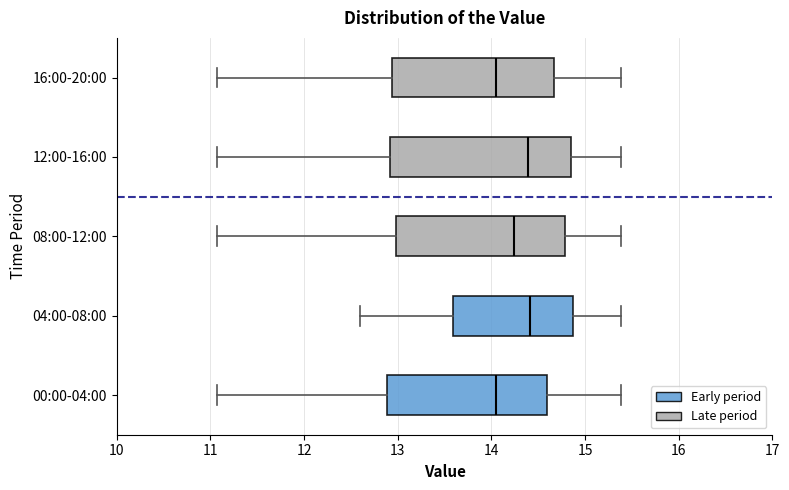

Reading bottom to top, transcribe this box plot: for each box, give where its median line is, the range the box spans, and where its two whiskers end, as read against the x-axis. The values are not printed on the chart, so give them approximately, as read against the axis.

00:00-04:00: median 14.1, box 12.9 to 14.6, whiskers 11.1 to 15.4
04:00-08:00: median 14.4, box 13.6 to 14.9, whiskers 12.6 to 15.4
08:00-12:00: median 14.2, box 13.0 to 14.8, whiskers 11.1 to 15.4
12:00-16:00: median 14.4, box 12.9 to 14.9, whiskers 11.1 to 15.4
16:00-20:00: median 14.1, box 12.9 to 14.7, whiskers 11.1 to 15.4